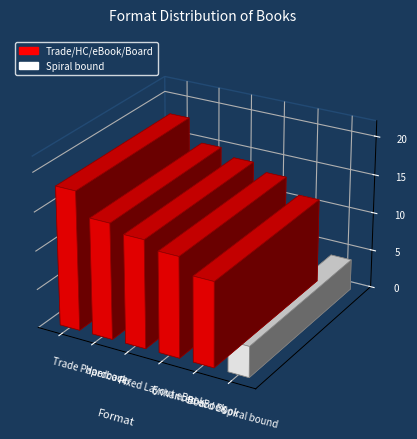

Where is the data nearest to the value 11?

Board Book